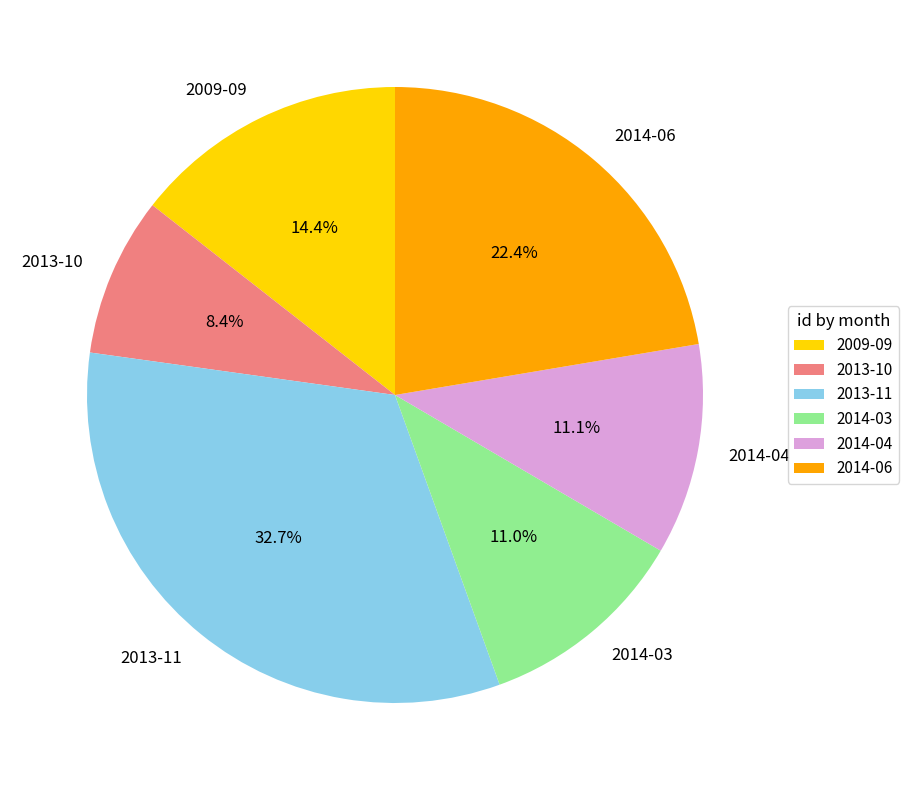

Does 2009-09 account for over 50% of the chart?

No